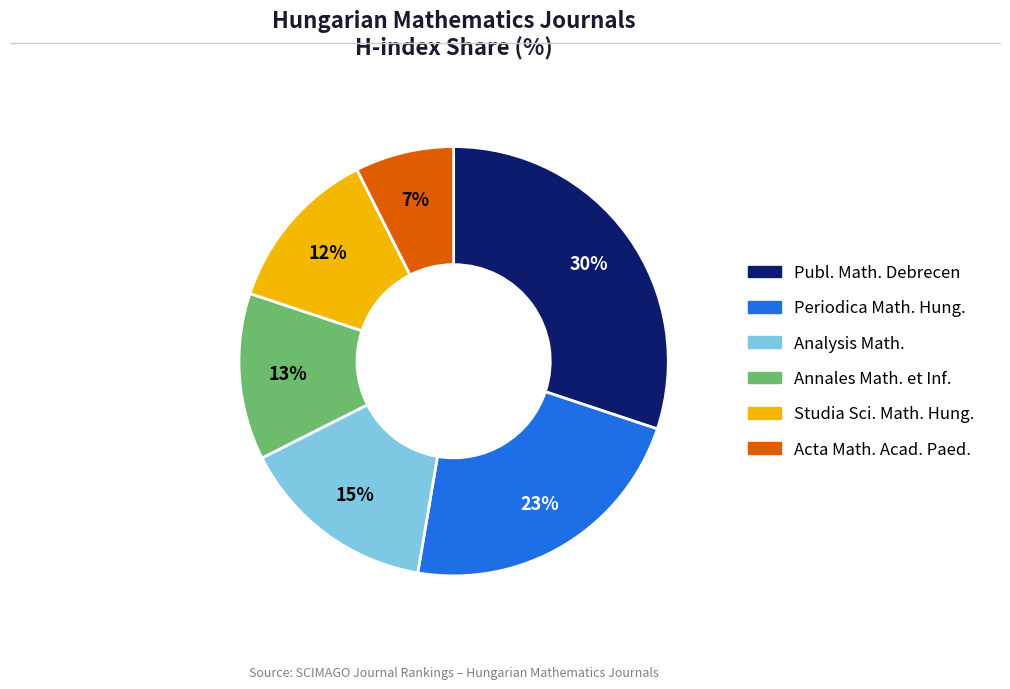

To the nearest percent, what is the difference between the largest and smallest slice percentages?

23%